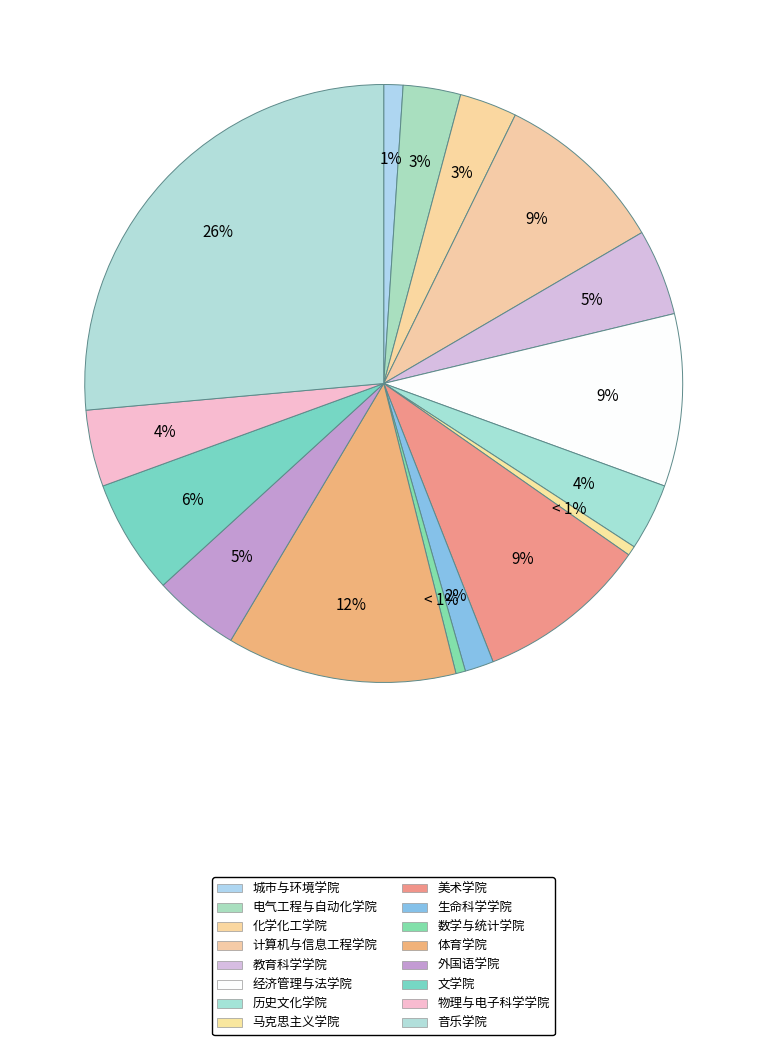

Count the number of slices in the pie.

16